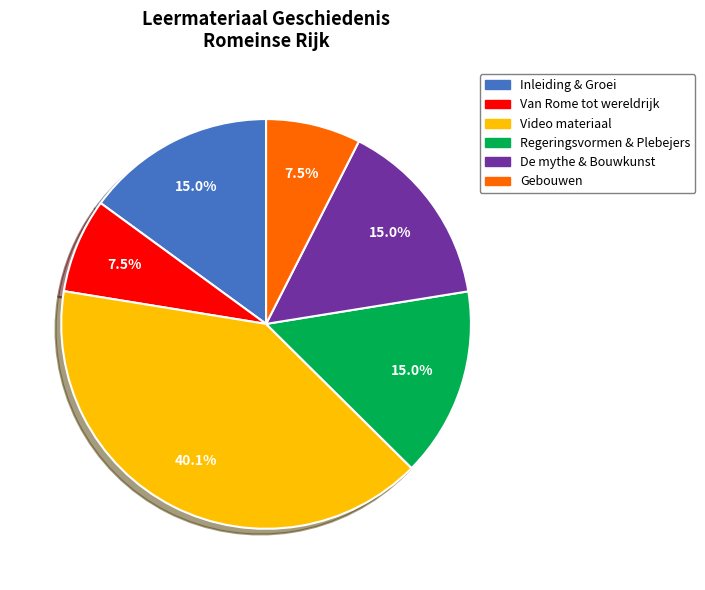

Does any single category account for the majority?

No